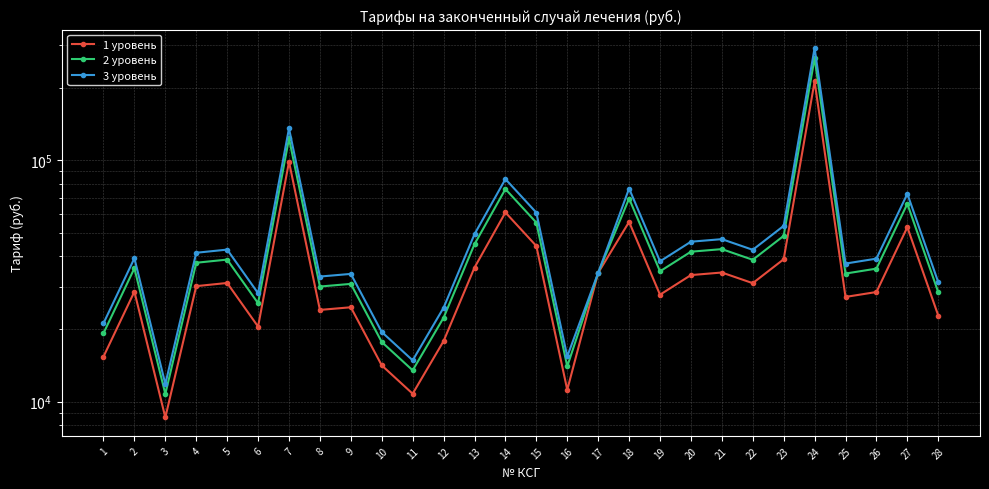

Reading right to left, transcribe all the data shown in this chart.

1 уровень: 28=22736.3	27=52846.5	26=28466.4	25=27160.6	24=212492.0	23=38912.8	22=30970.5	21=34288.8	20=33459.2	19=27744.4	18=55581.0	17=34181.2	16=11199.1	15=44166.8	14=60834.9	13=35947.9	12=17820.3	11=10784.4	10=14133.4	9=24610.5	8=23996.0	7=98626.3	6=20462.7	5=31031.9	4=30110.2	3=8602.9	2=28574.0	1=15362.4
2 уровень: 28=28420.3	27=66058.1	26=35583.0	25=33950.8	24=265615.0	23=48641.0	22=38713.1	21=42860.9	20=41824.0	19=34680.5	18=69476.2	17=34181.2	16=13998.9	15=55208.4	14=76043.6	13=44934.9	12=22275.4	11=13480.5	10=17666.7	9=30763.1	8=29995.0	7=123282.8	6=25578.3	5=38789.9	4=37637.8	3=10753.6	2=35717.5	1=19202.9
3 уровень: 28=31262.4	27=72663.9	26=39141.3	25=37345.9	24=292176.5	23=53505.1	22=42584.4	21=47147.0	20=46006.4	19=38148.6	18=76423.8	17=34181.2	16=15398.8	15=60729.3	14=83648.0	13=49428.3	12=24502.9	11=14828.5	10=19433.4	9=33839.4	8=32994.5	7=135611.1	6=28136.1	5=42668.9	4=41401.5	3=11829.0	2=39289.2	1=21123.2